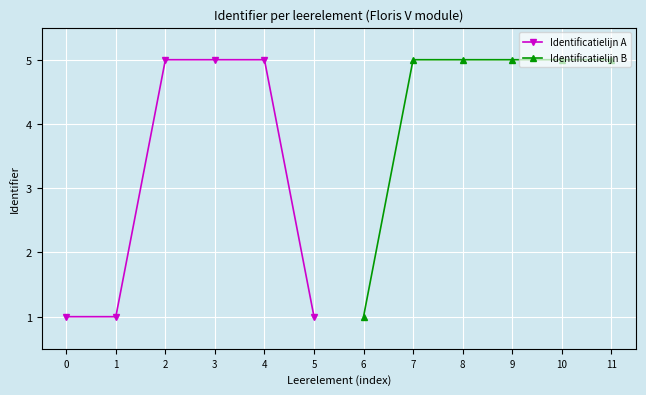

Rank the categories by Identificatielijn A value from highest to lowest.

4, 3, 2, 5, 1, 0